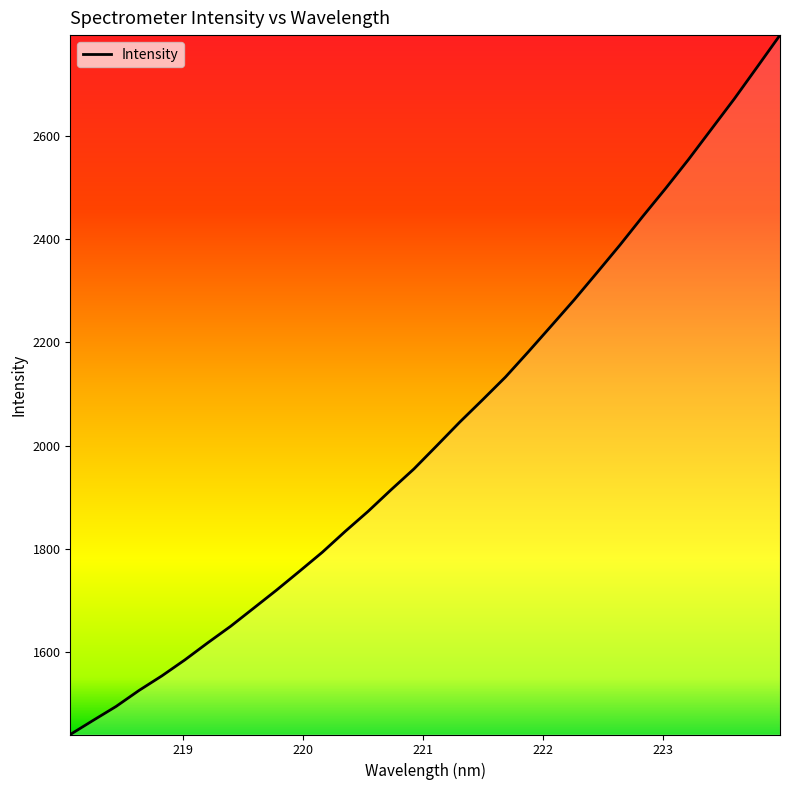

What is the maximum value shown in the chart?

2796.2